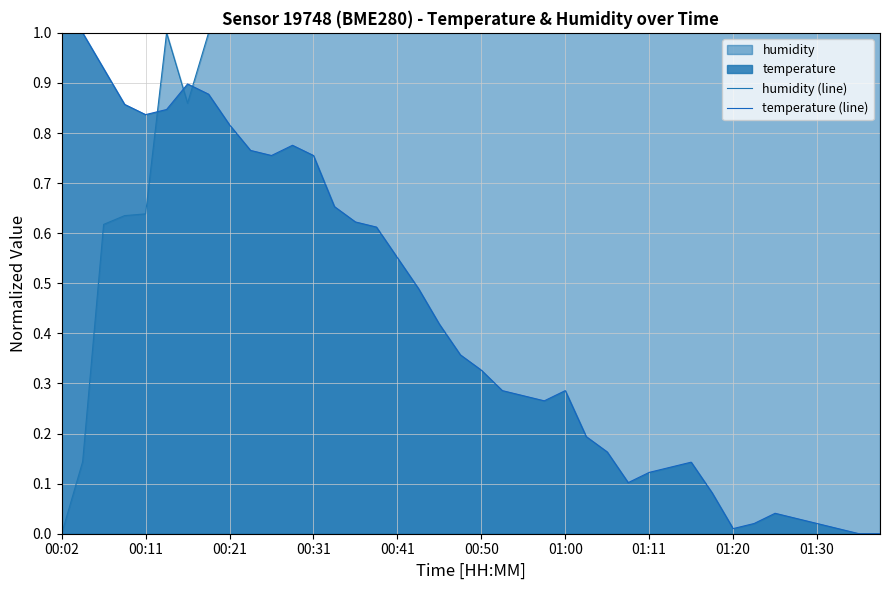

How many lines are shown in the chart?

2